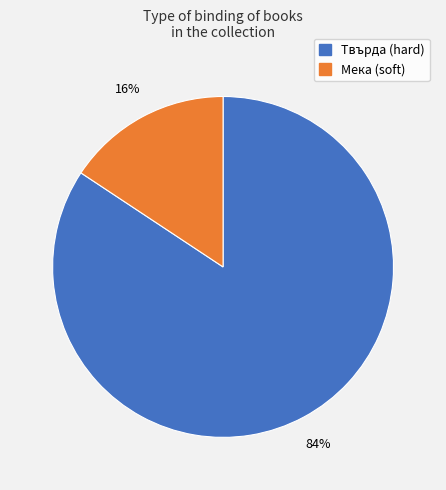

To the nearest percent, what is the average slice percentage?

50%